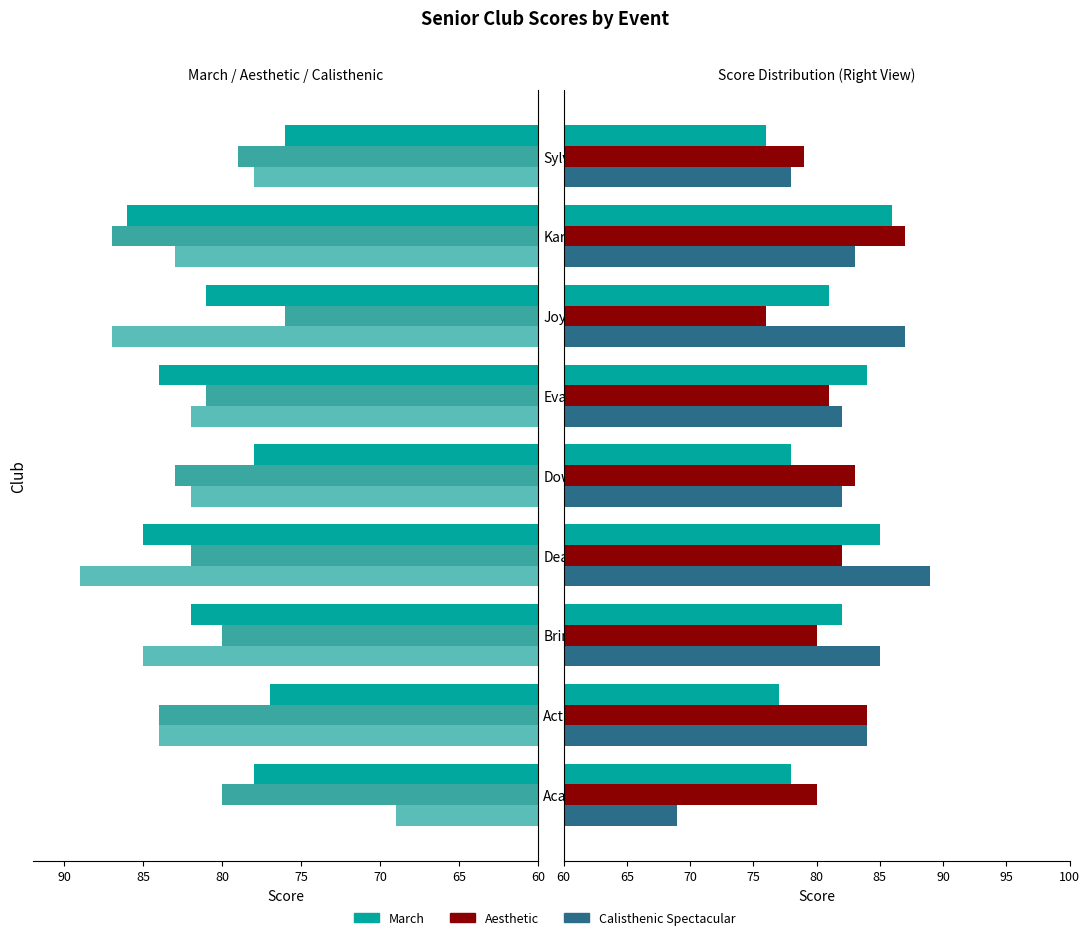

What is the difference between the highest and lowest values at Dowling?

5